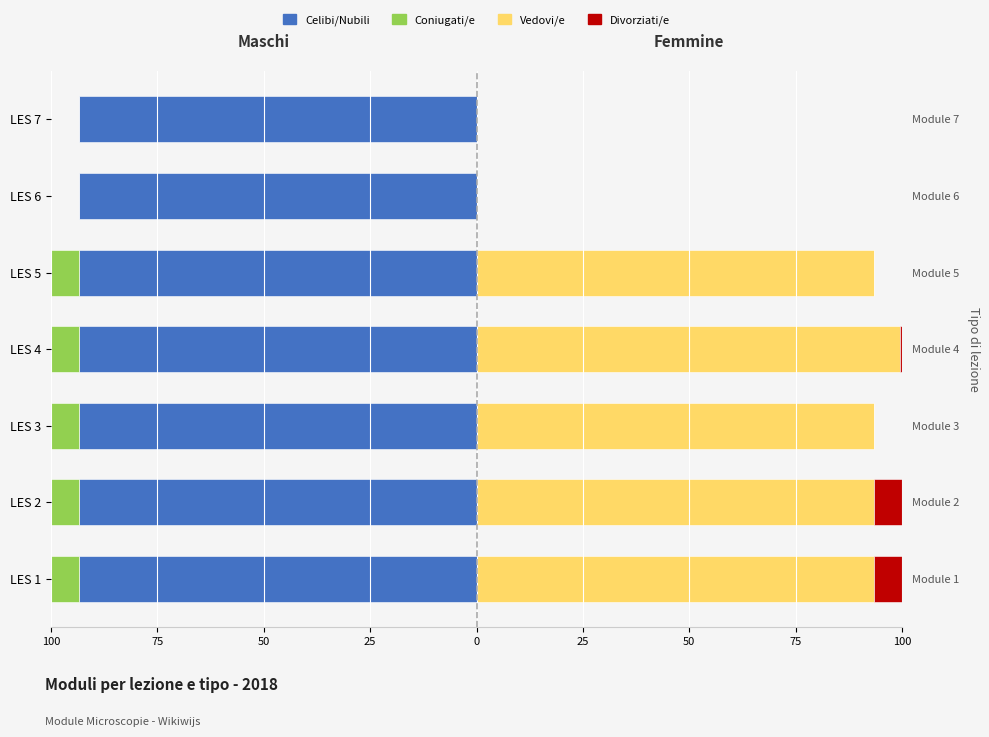

How many groups of bars are there?

7